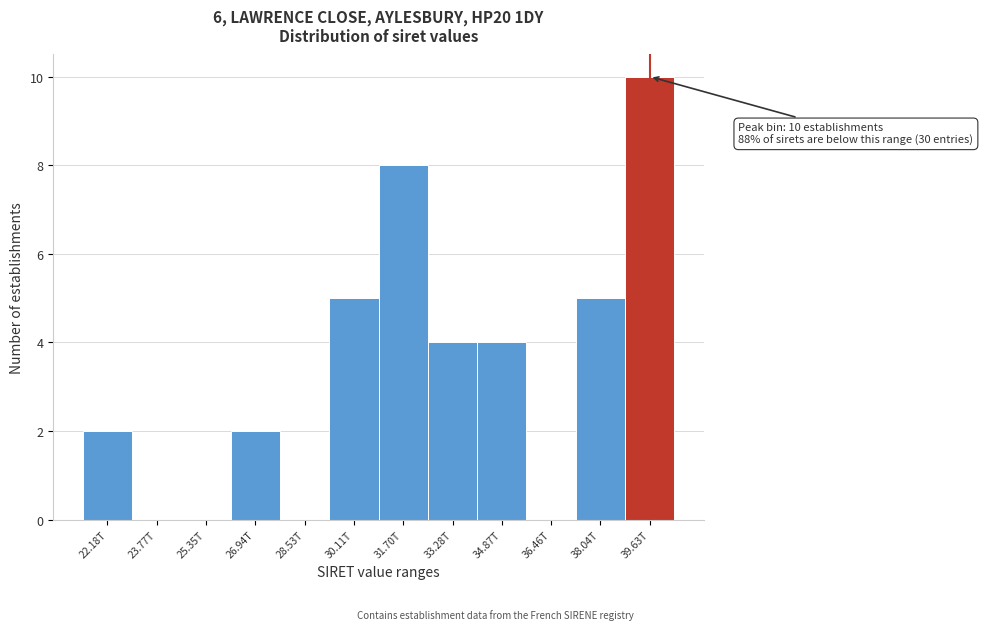

Reading left to right, list all the values displayed in this chart.

22.18T=2	23.77T=0	25.35T=0	26.94T=2	28.53T=0	30.11T=5	31.70T=8	33.28T=4	34.87T=4	36.46T=0	38.04T=5	39.63T=10